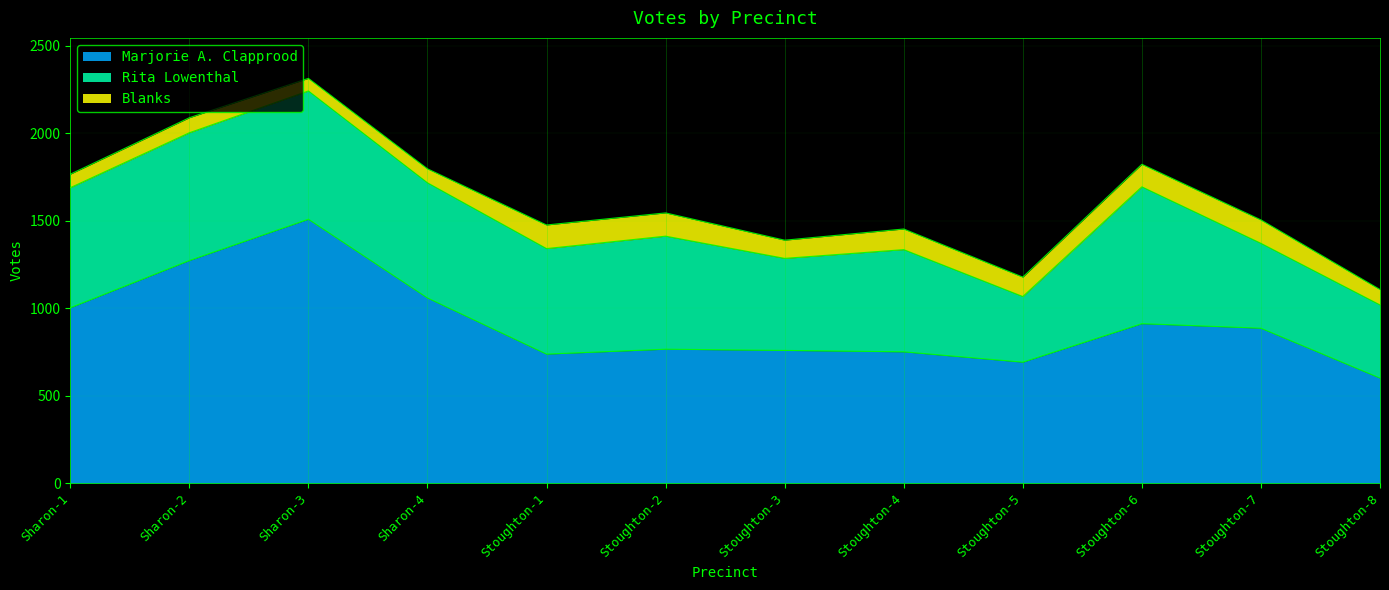

At which category is the sum across all series the highest?

Sharon-3